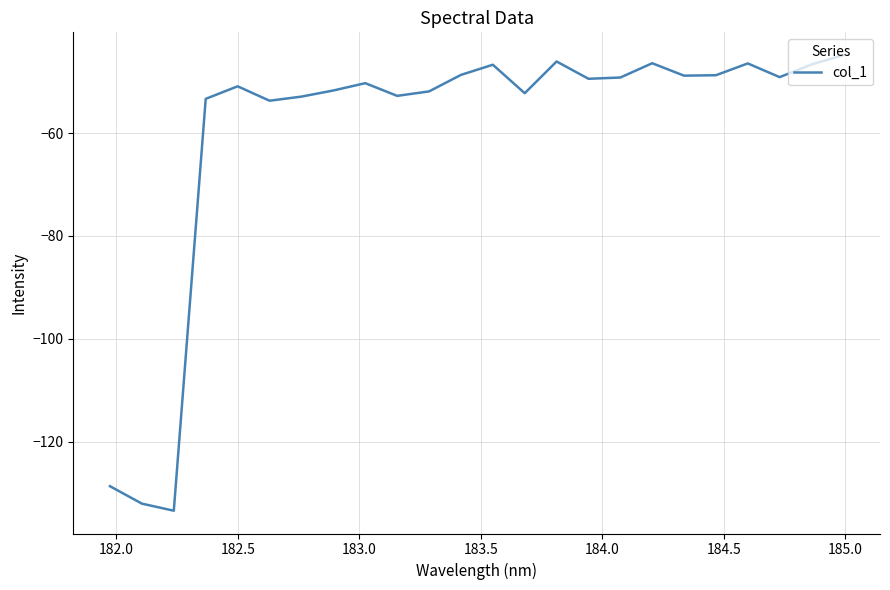

What is the maximum value shown in the chart?

-44.8